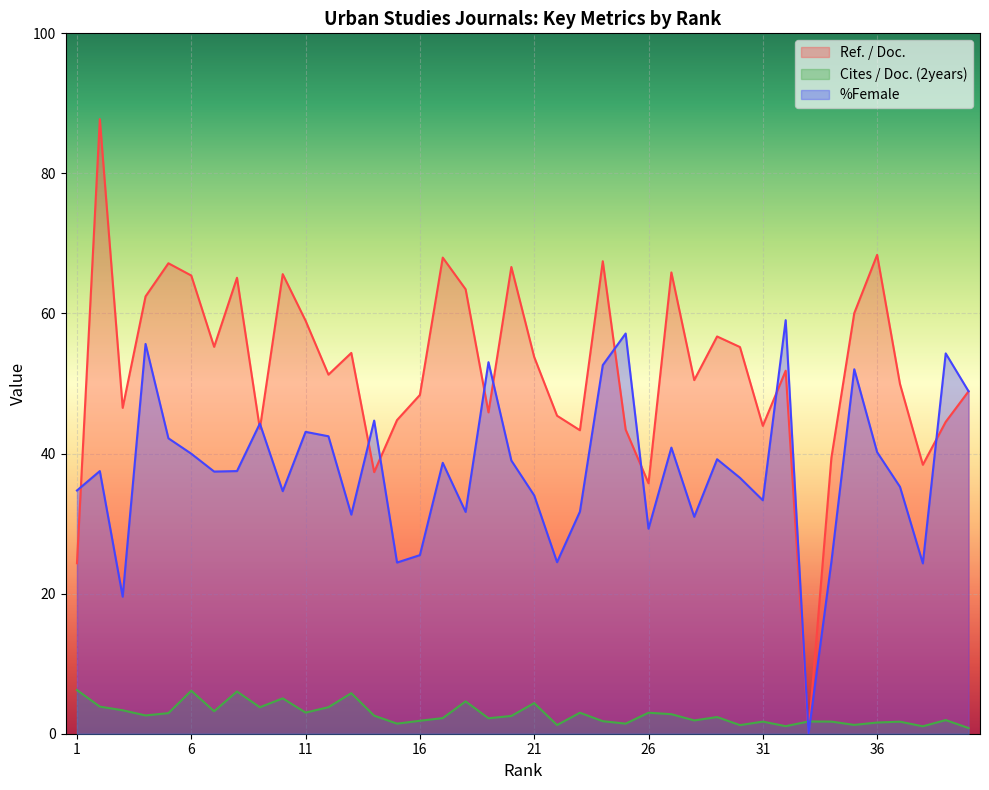

What is the average value of the Cites / Doc. (2years) series?

2.8